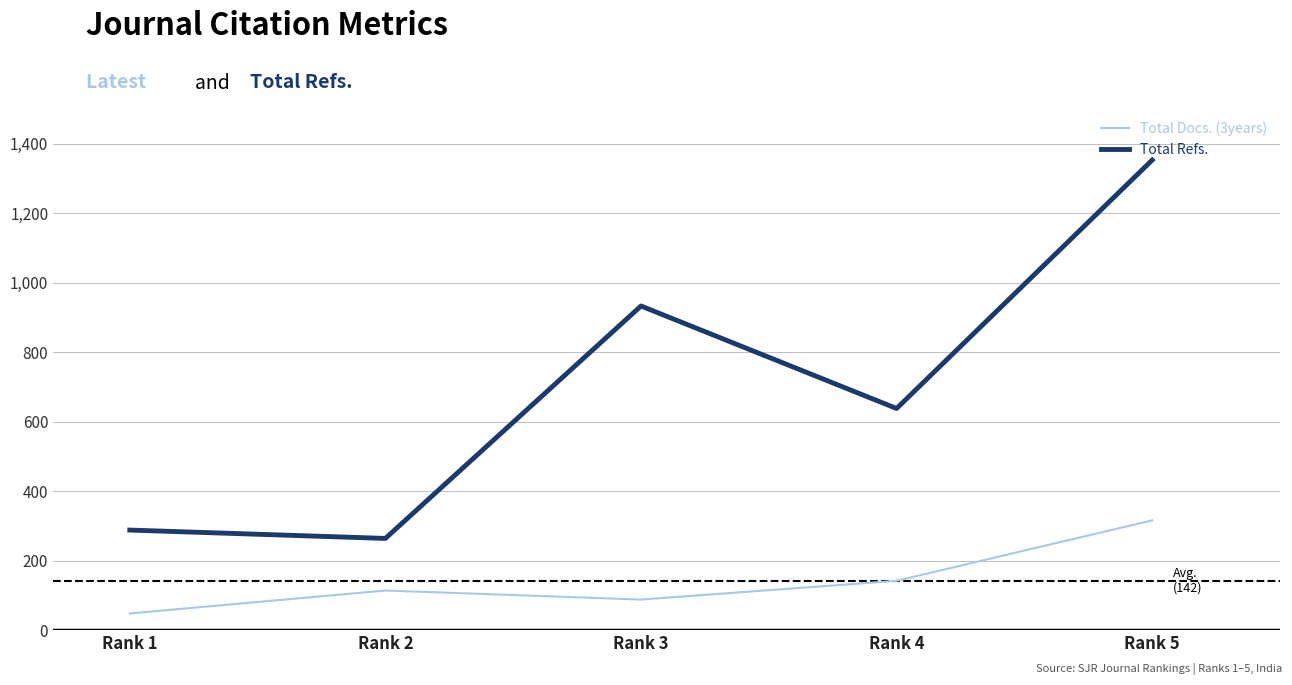

True or false: Total Refs. and Total Docs. (3years) cross at least once.

False